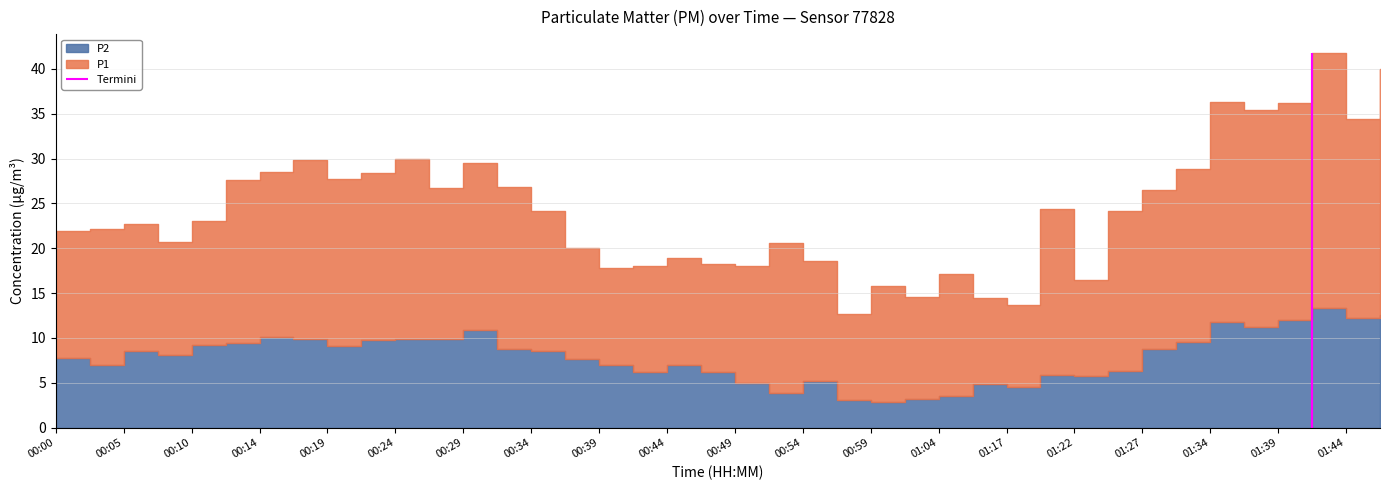

True or false: P1 and P2 cross at least once.

False